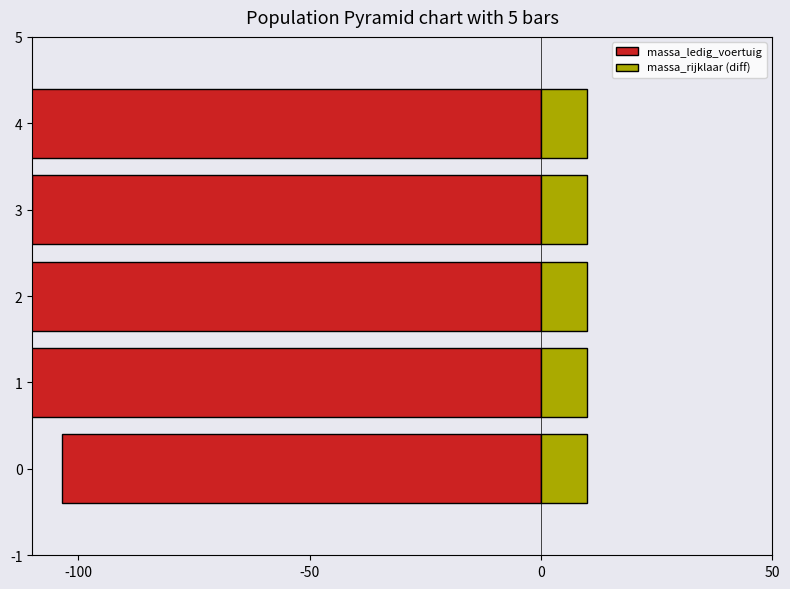

Which series has the largest range (max minus min)?

massa_ledig_voertuig